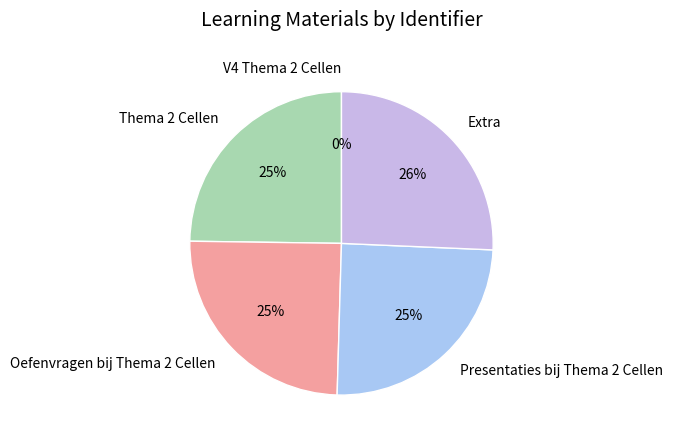

To the nearest percent, what percentage of the pie is Oefenvragen bij Thema 2 Cellen?

25%